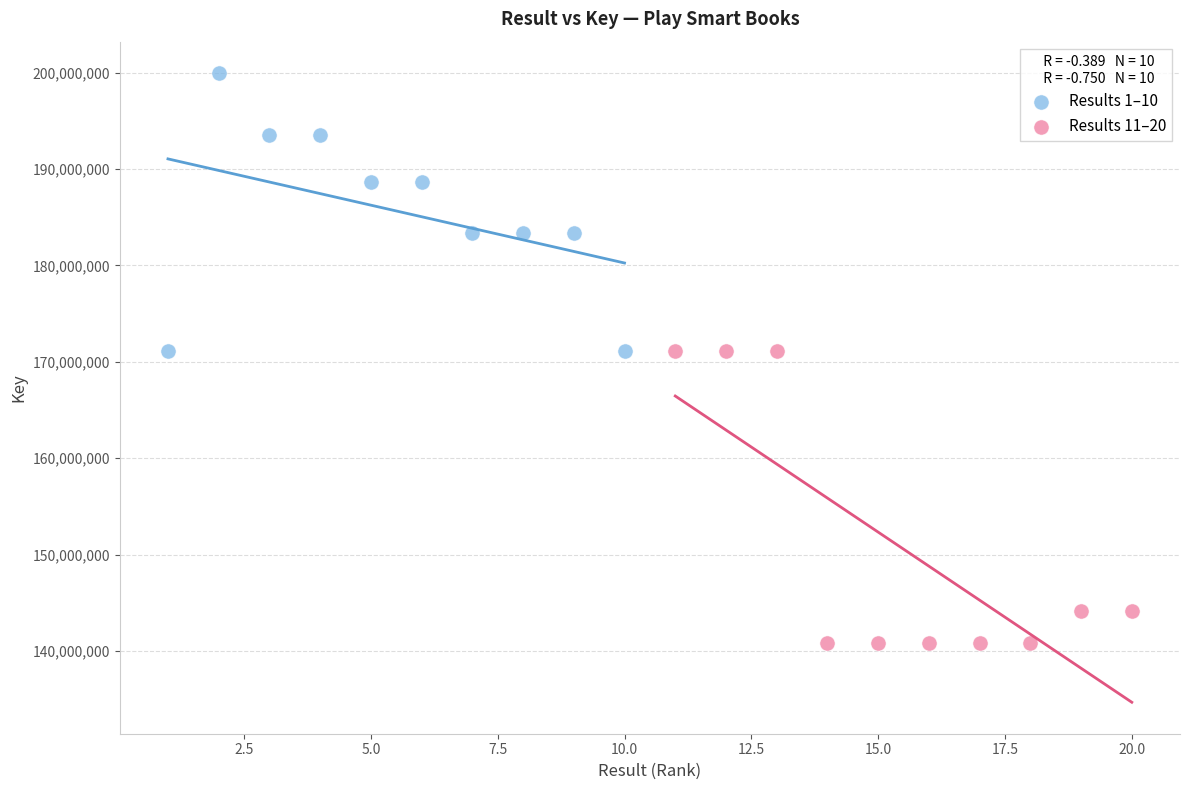

What are all the series names shown in the legend?

Results 1–10, Results 11–20